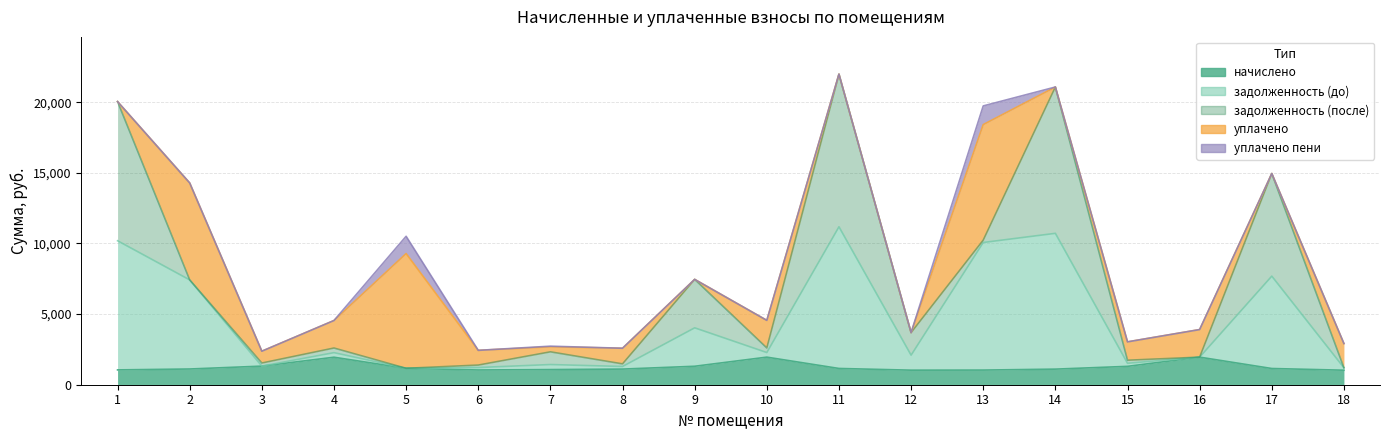

Where is уплачено nearest to the value 4089?

10